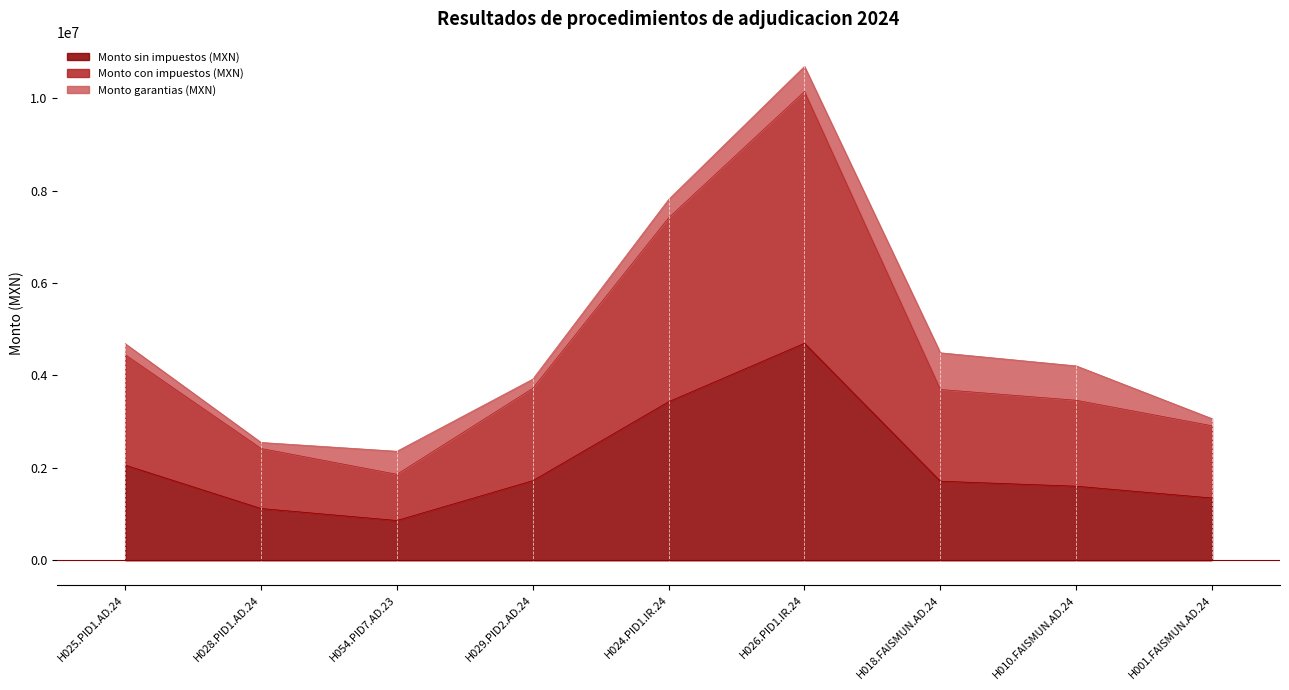

True or false: Monto con impuestos (MXN) has a value of 3699772.0 at H028.PID1.AD.24.

False